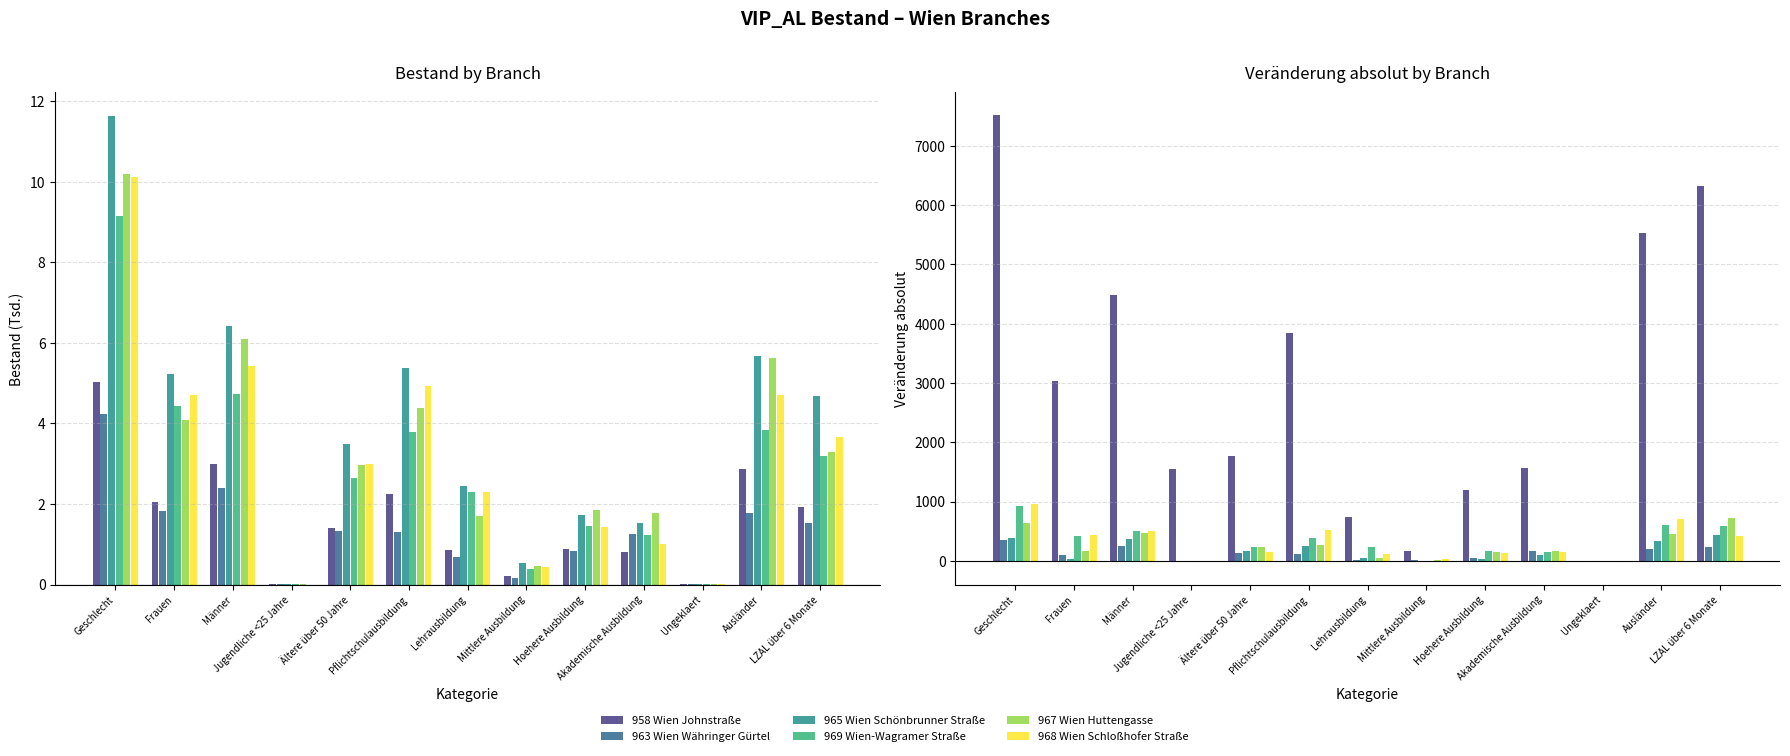

Which series has the largest total across all categories?

958 Wien Johnstraße